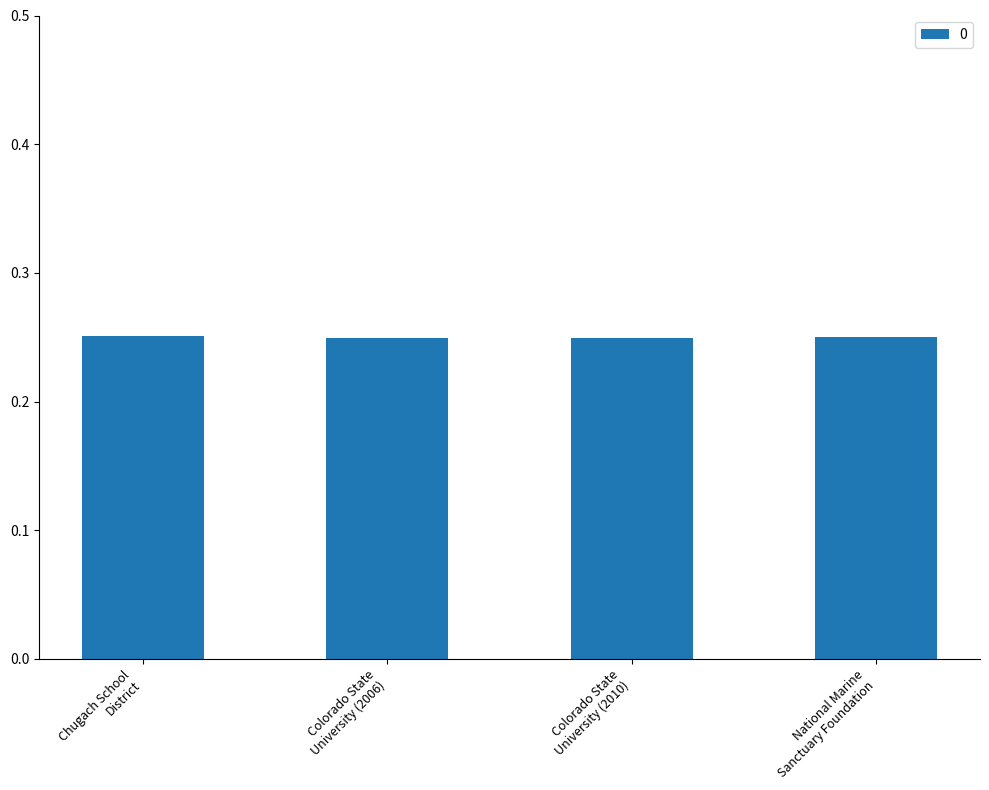

What is the label of the 1st bar from the left?

Chugach School
District